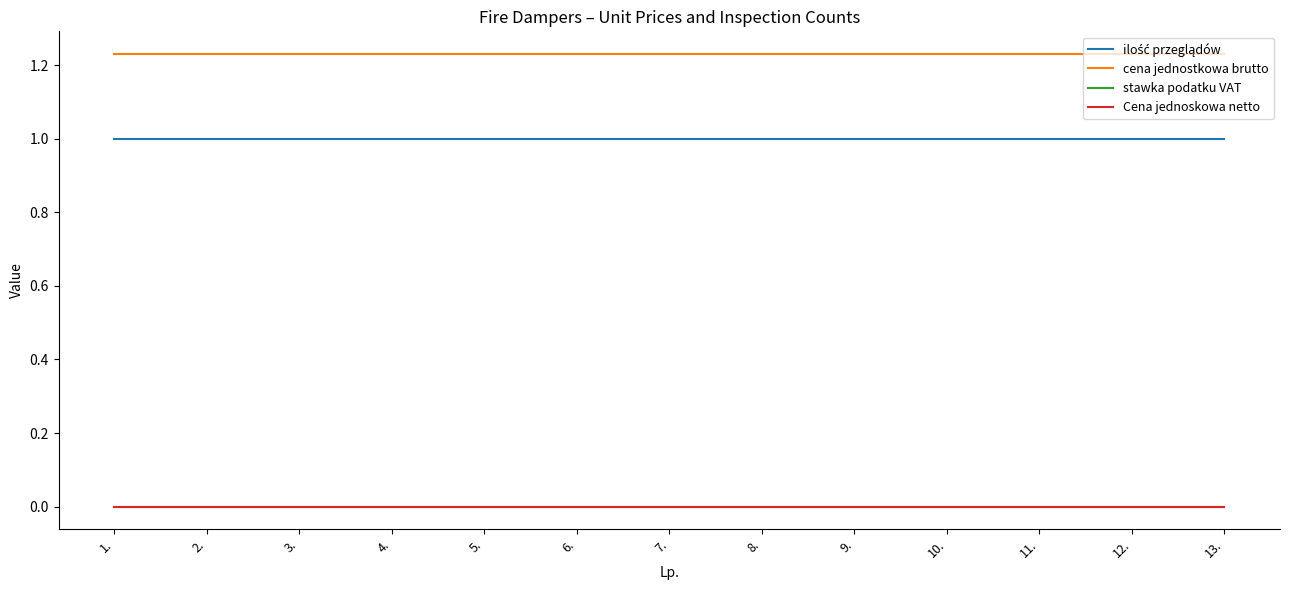

True or false: ilość przeglądów and stawka podatku VAT cross at least once.

False